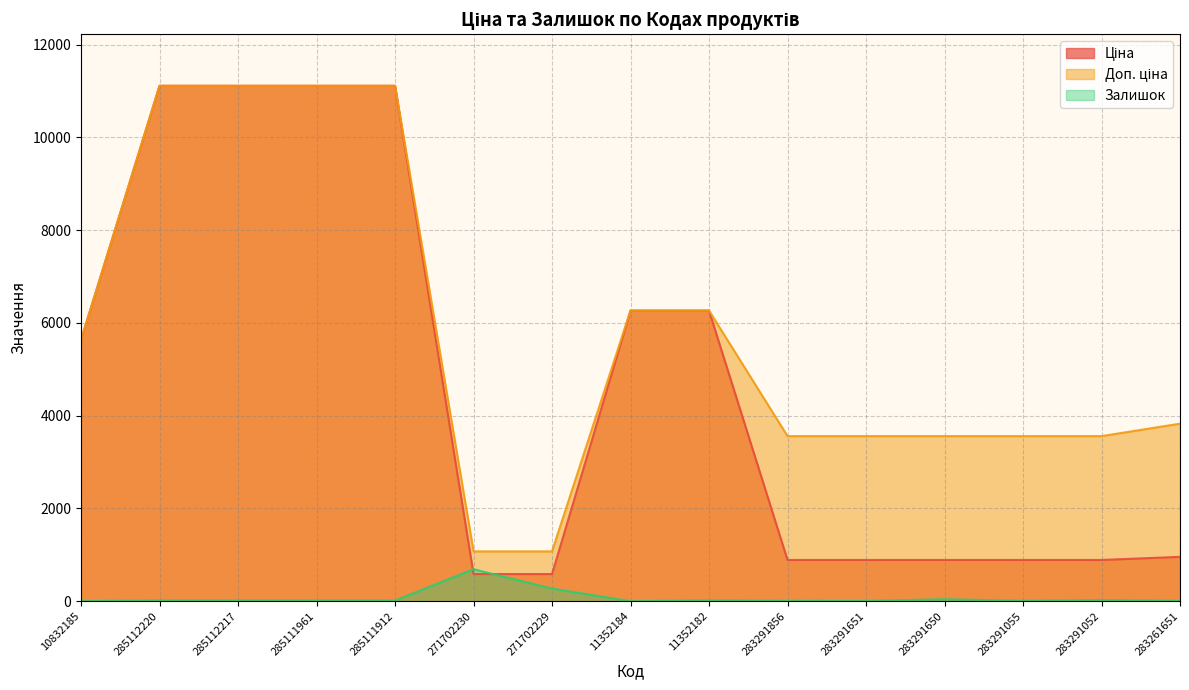

What is the difference between the highest and lowest values at 285111912?

11099.6